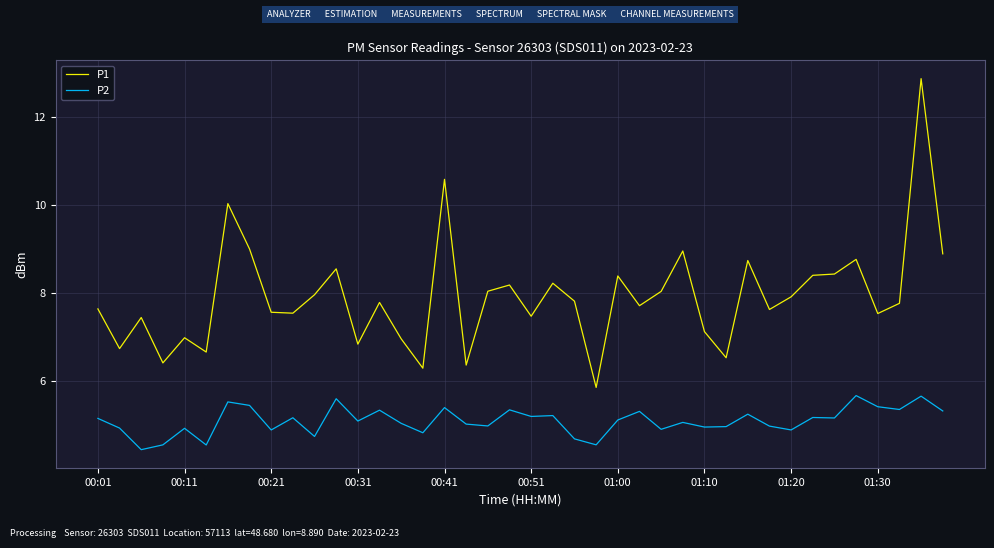

At how many categories does at least one series exceed 11?

1